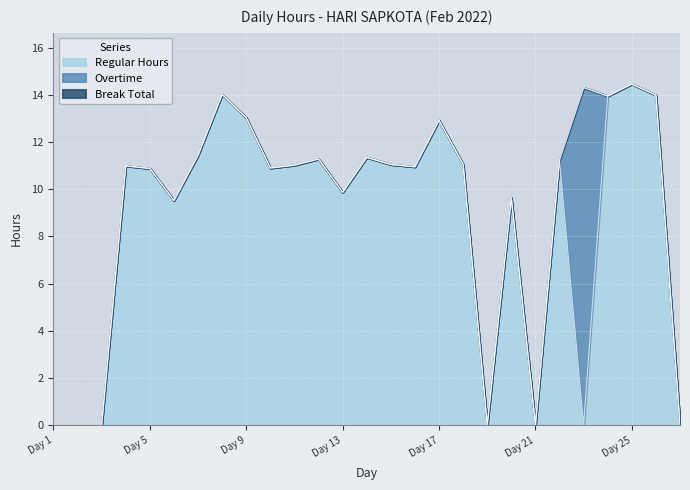

Where is the first local maximum for Overtime?

Day 23